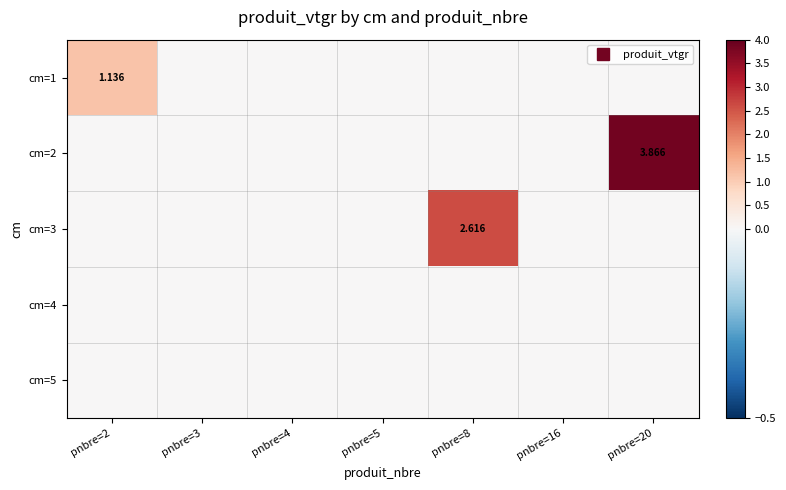

List the labels in order of cm=2 value, largest first.

pnbre=20, pnbre=2, pnbre=3, pnbre=4, pnbre=5, pnbre=8, pnbre=16